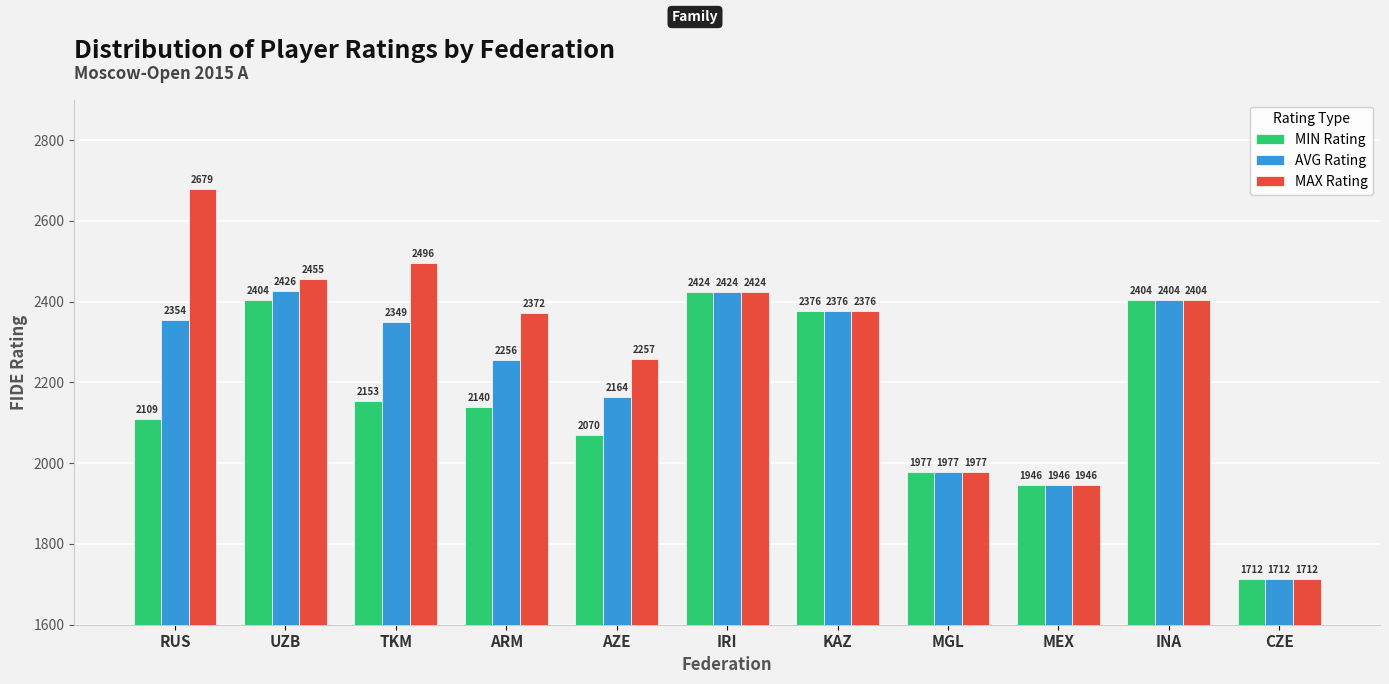

What is the label of the 2nd bar from the right?

INA